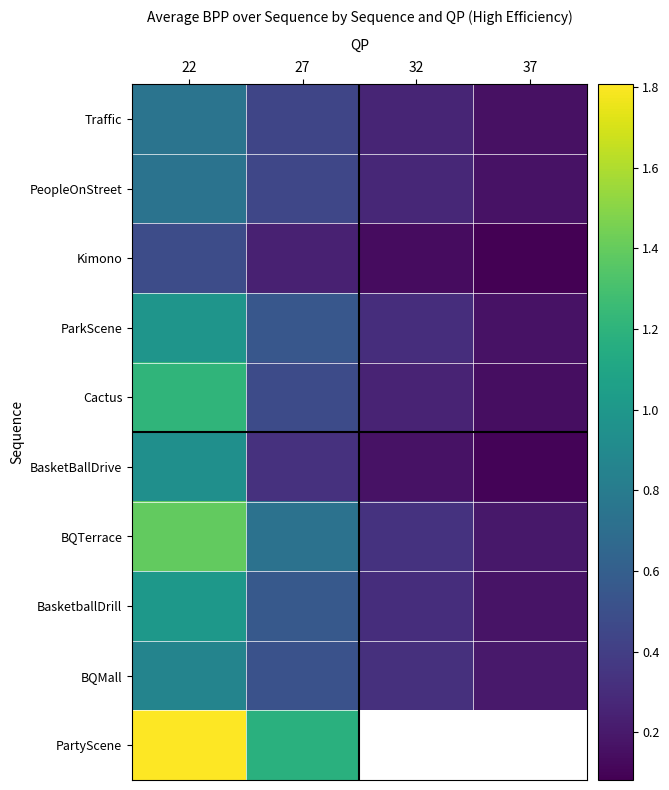

What is the difference between the second highest and second lowest values in the BasketBallDrive series?

0.2